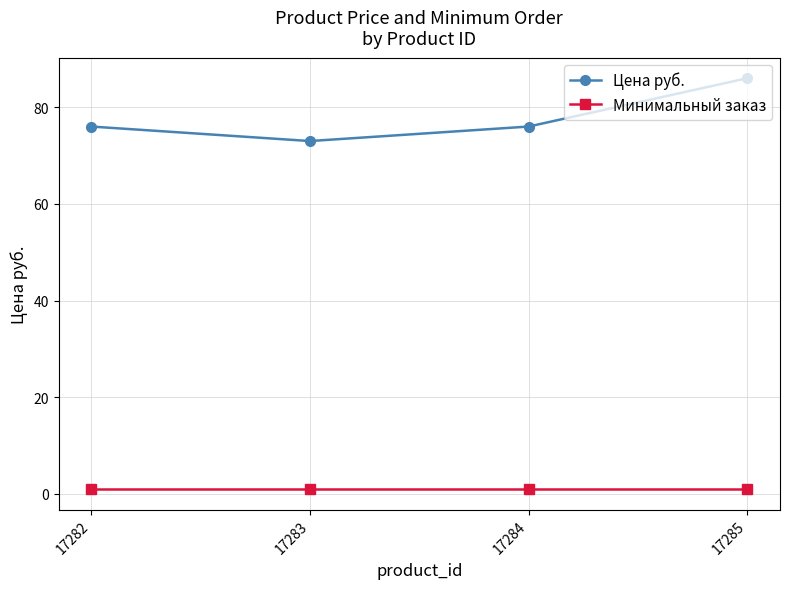

Which series has the widest spread of values?

Цена руб.